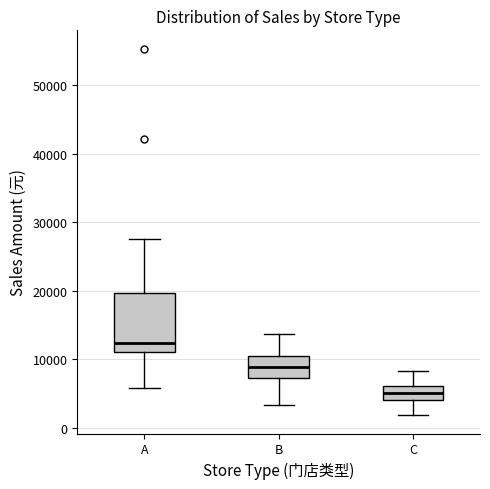

Reading left to right, read every box against the y-axis: the position of its median line, the range the box covers, and the ends of its whiskers. The values are not printed on the chart, so give them approximately, as read against the axis.

A: median 12000, box 11000 to 20000, whiskers 6000 to 28000
B: median 9000, box 7000 to 10000, whiskers 3000 to 14000
C: median 5000, box 4000 to 6000, whiskers 2000 to 8000